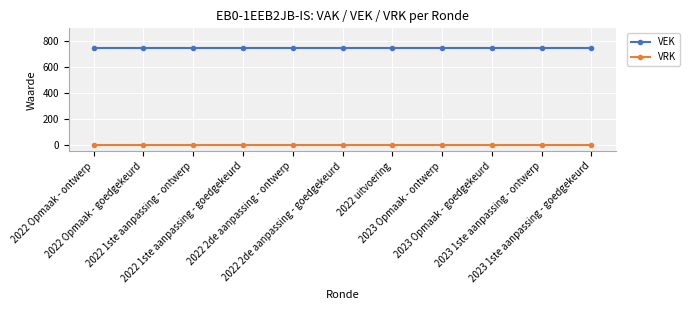

What is the label of the 5th point from the left?

2022 2de aanpassing - ontwerp